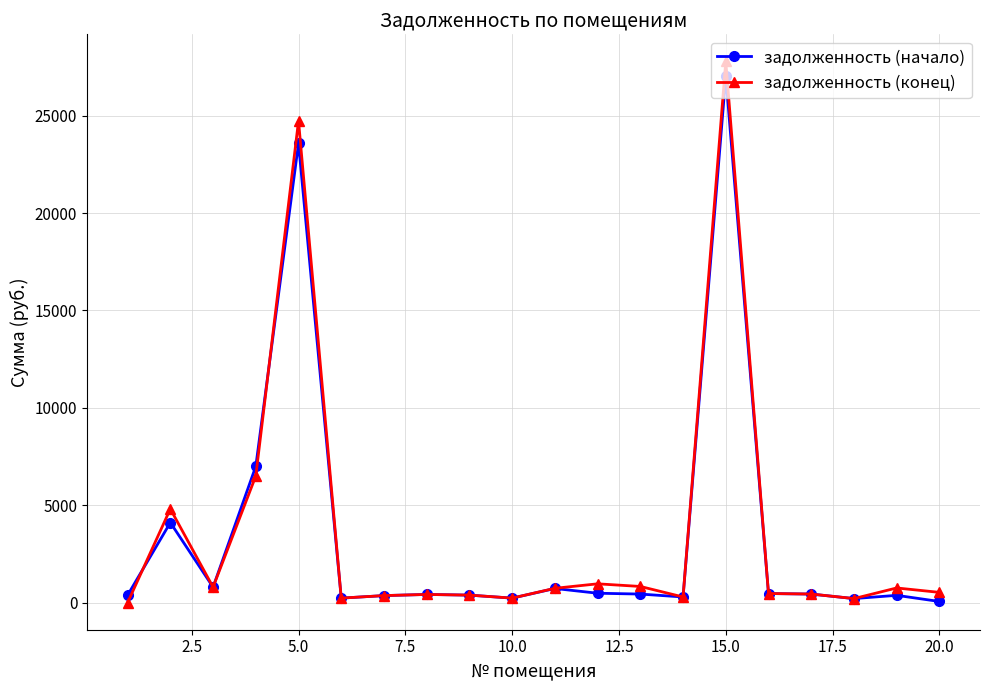

True or false: задолженность (начало) has more than 0 points higher than both neighbors.

True